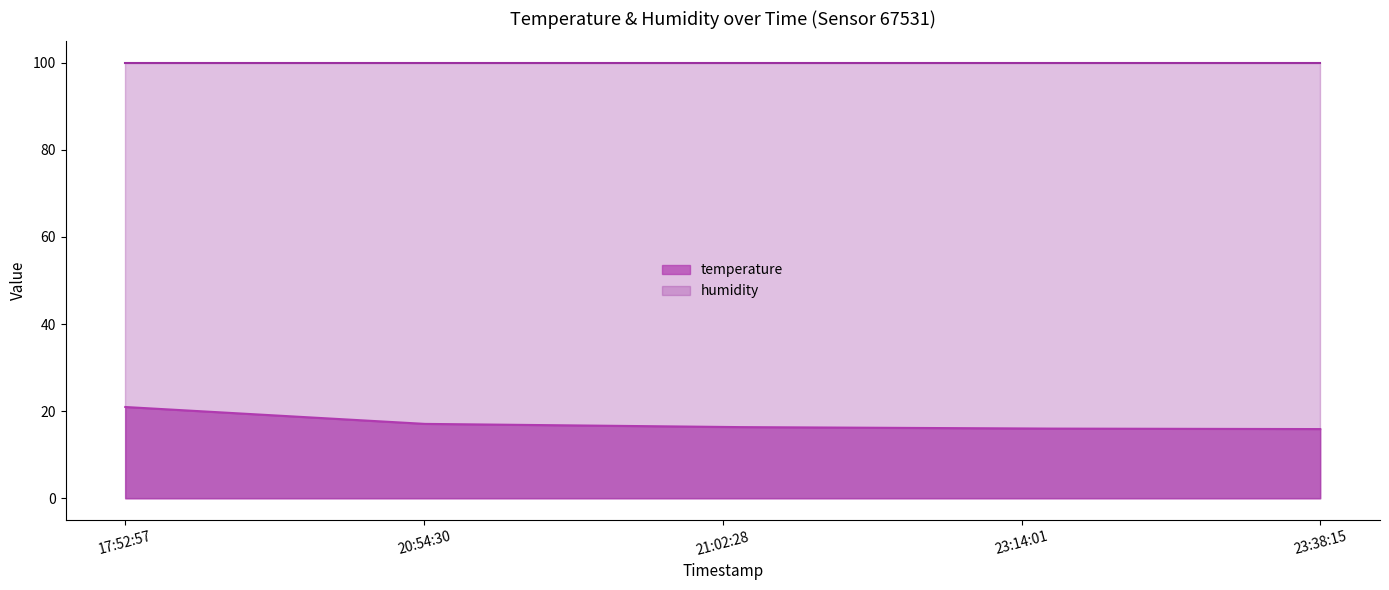

List the labels in order of humidity value, largest first.

2022-07-23T17:52:57, 2022-07-23T20:54:30, 2022-07-23T21:02:28, 2022-07-23T23:14:01, 2022-07-23T23:38:15